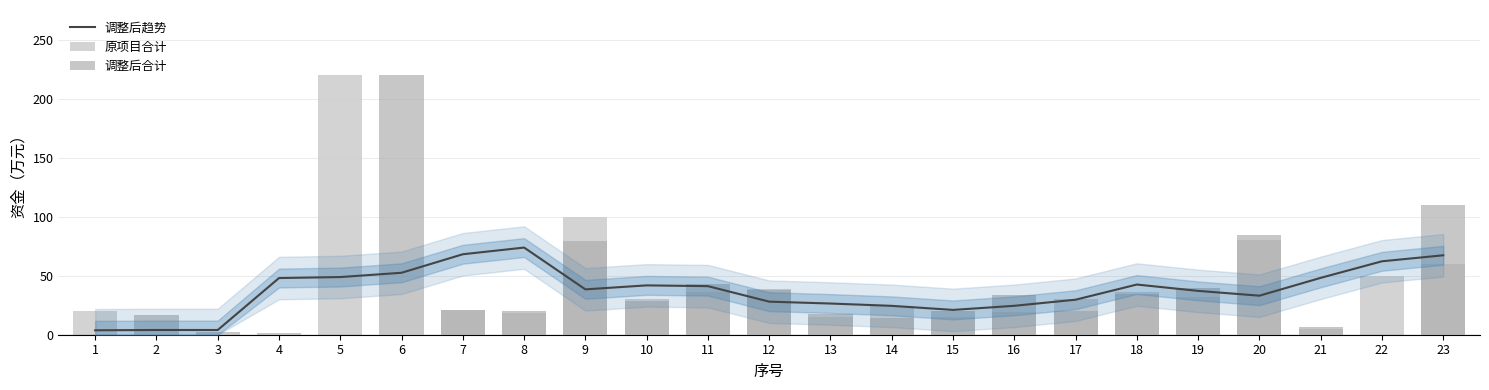

Is it true that 调整后合计 equals 32.6 at 8?

False